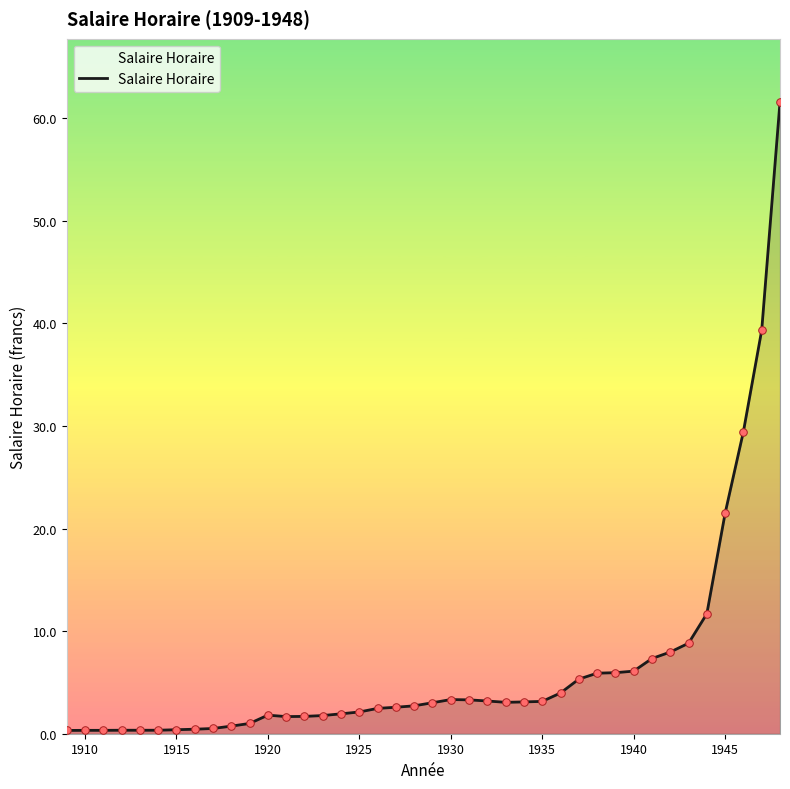

What is the greatest value displayed?

61.6